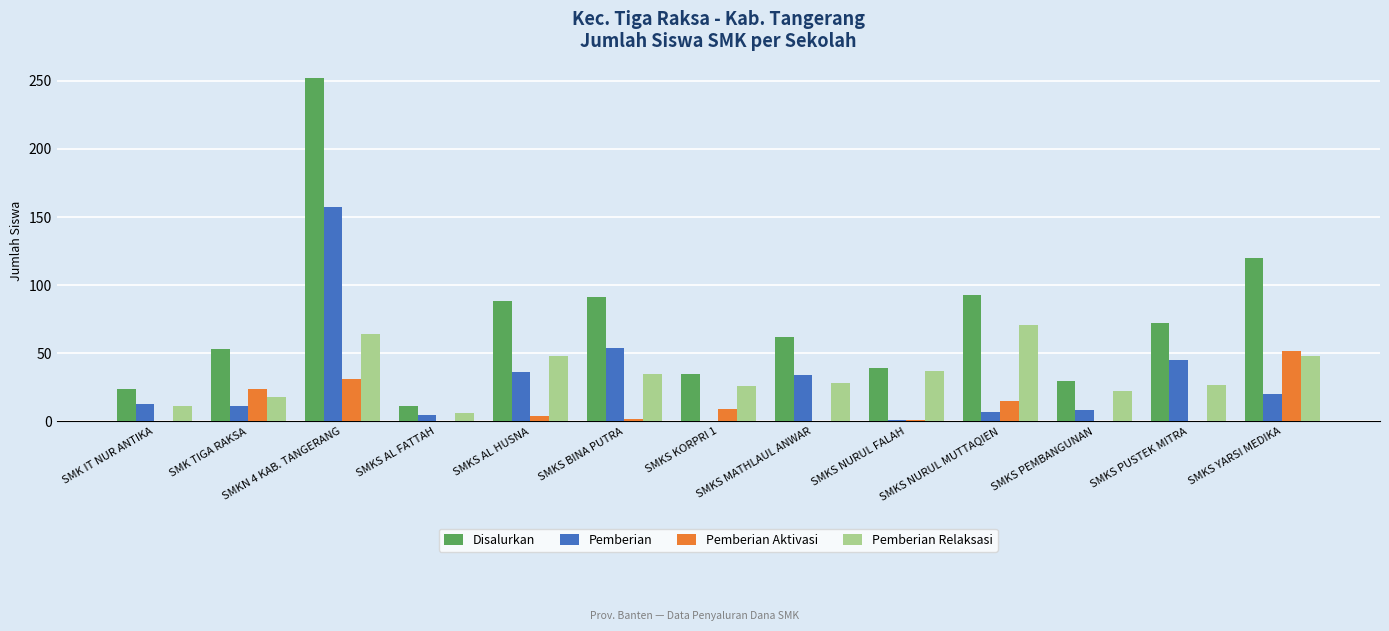

The value of Disalurkan at SMKS NURUL FALAH is 25. True or false?

False